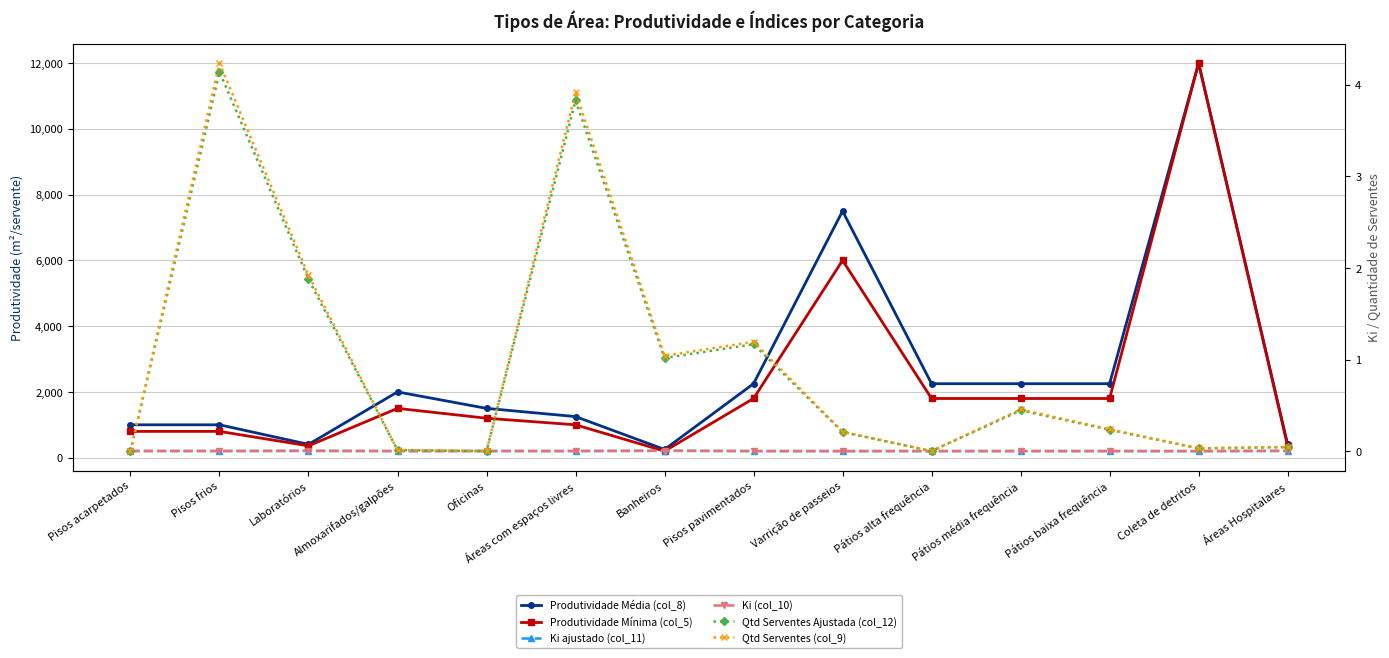

Between Banheiros and Varrição de passeios, which series saw the biggest shift?

Produtividade Média (col_8)